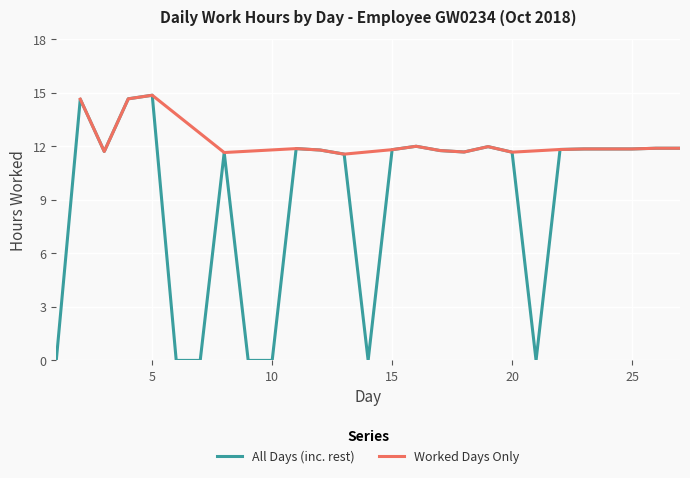

What is the maximum value for All Days (inc. rest)?

14.9